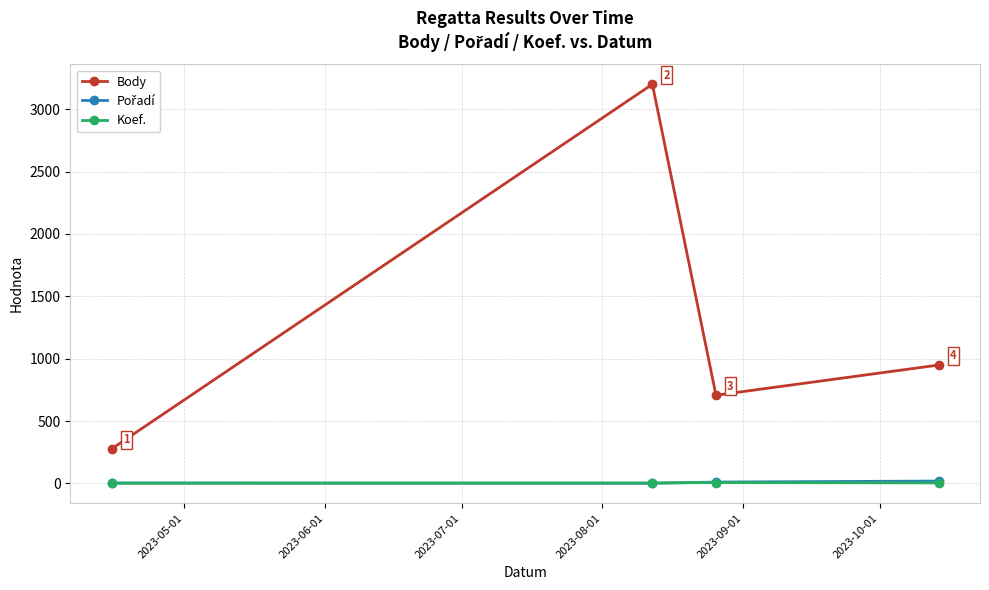

Which series has the largest total across all categories?

Body